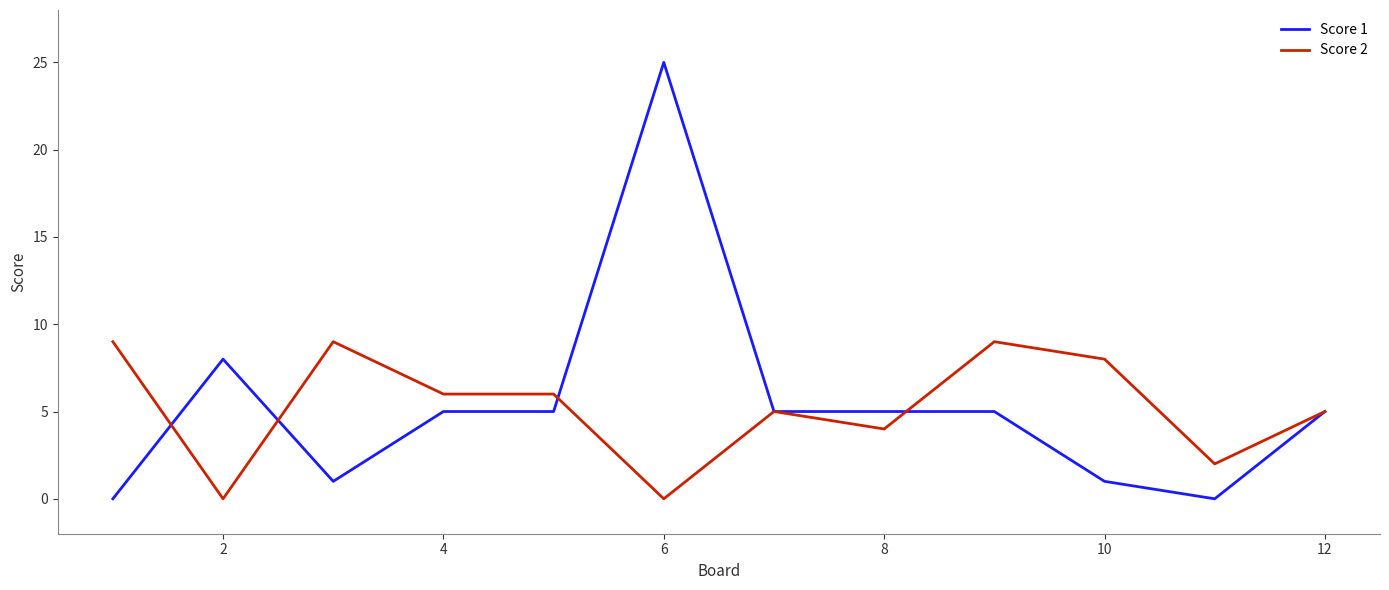

What is the difference between the maximum and second lowest values in the Score 2 series?

9